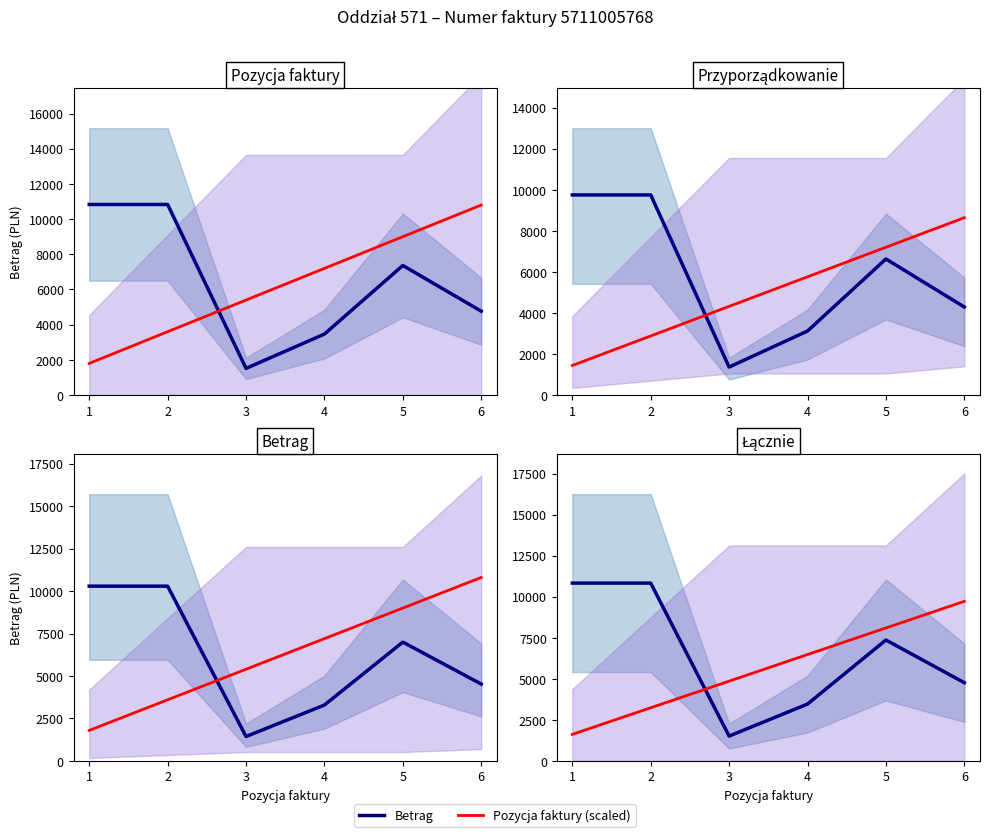

How many lines are shown in the chart?

2